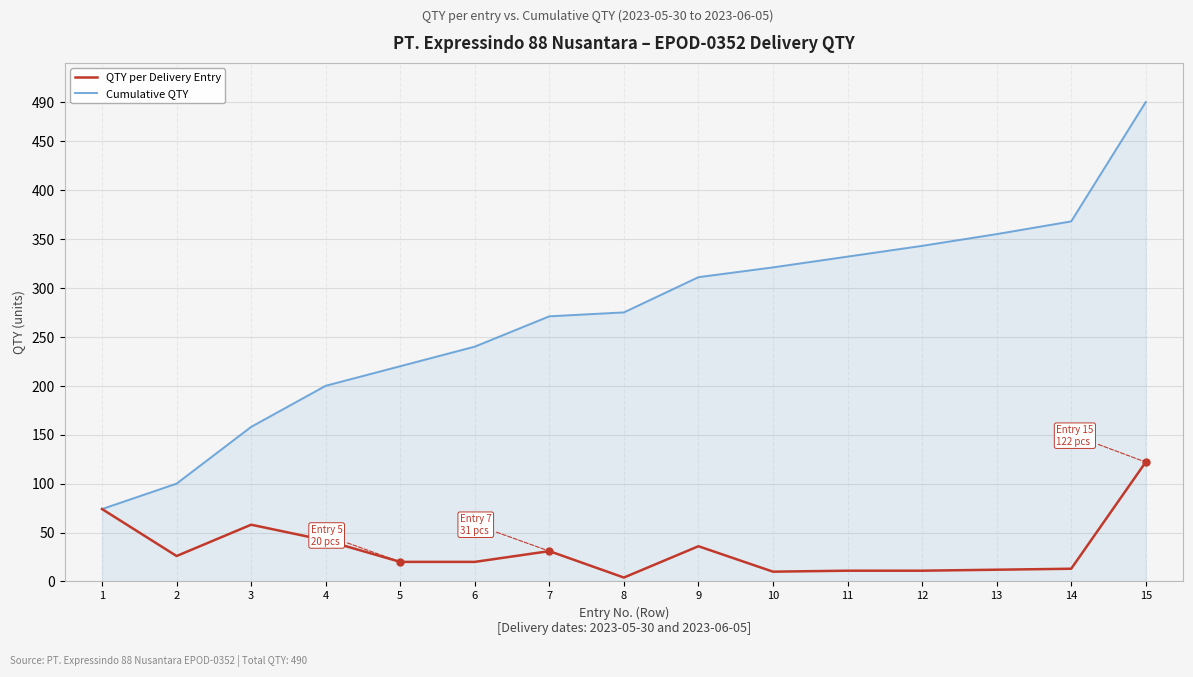

Which label corresponds to the smallest value in the chart?

8